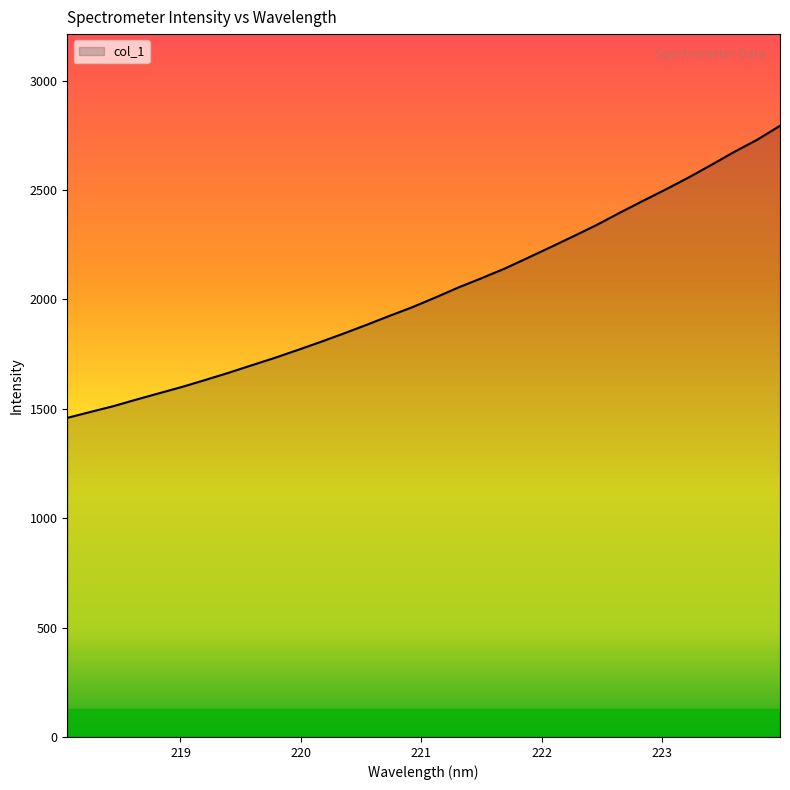

How many series are shown in this chart?

1